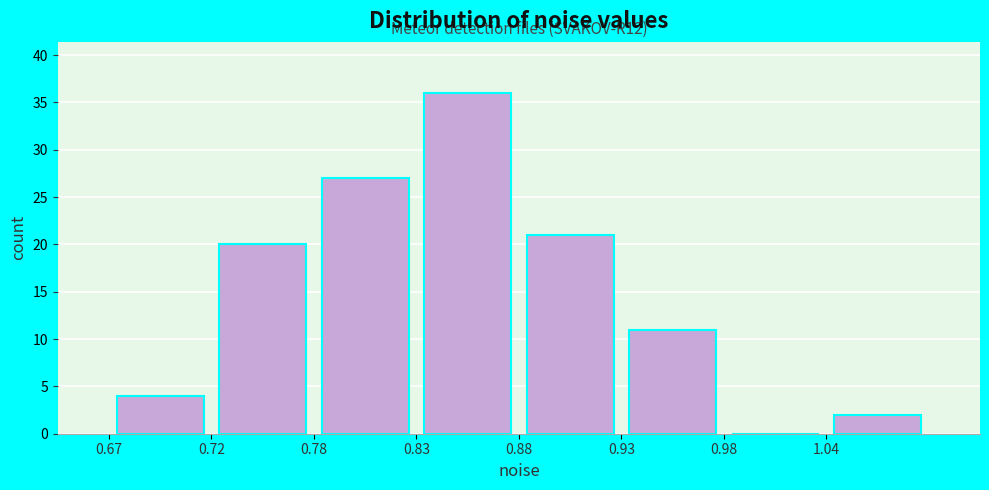

Over which range of the x-axis is the bar tallest?

0.83 to 0.88